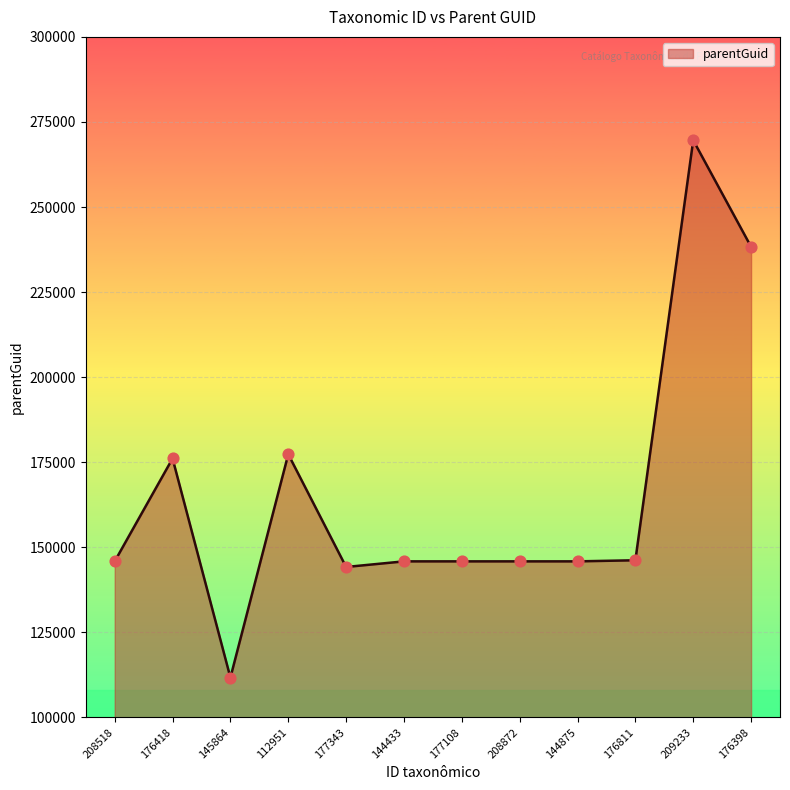

What is the change in value from 208518 to 176418?

+30235